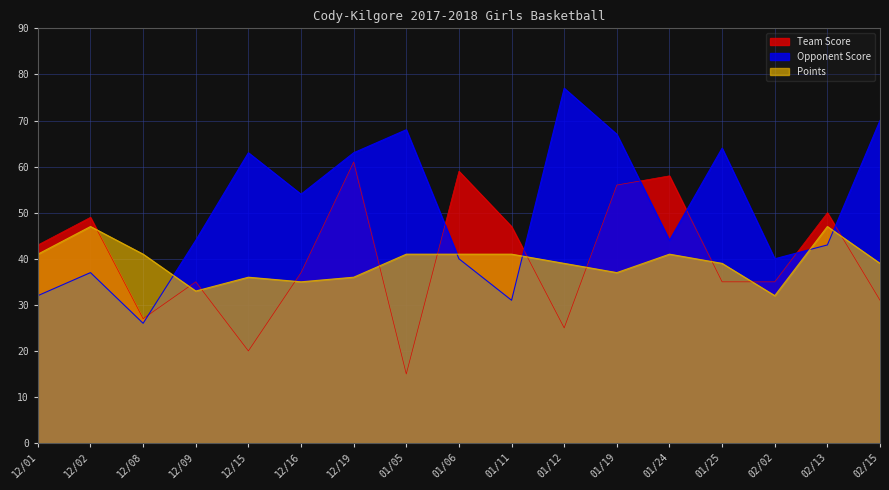

At which label does Opponent Score first exceed 44?

12/15